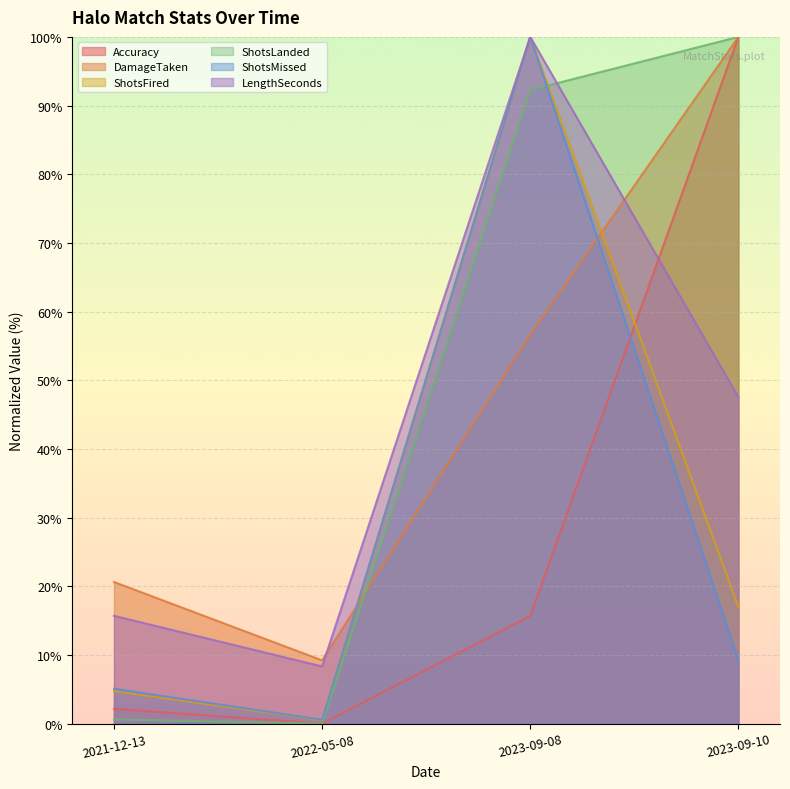

At which category does Accuracy reach its first local valley?

2022-05-08